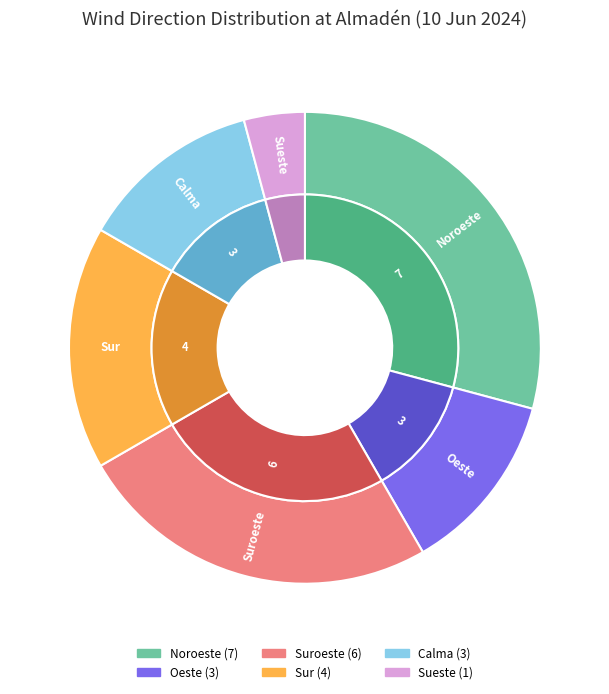

What is the smallest slice in the pie chart?

Sueste